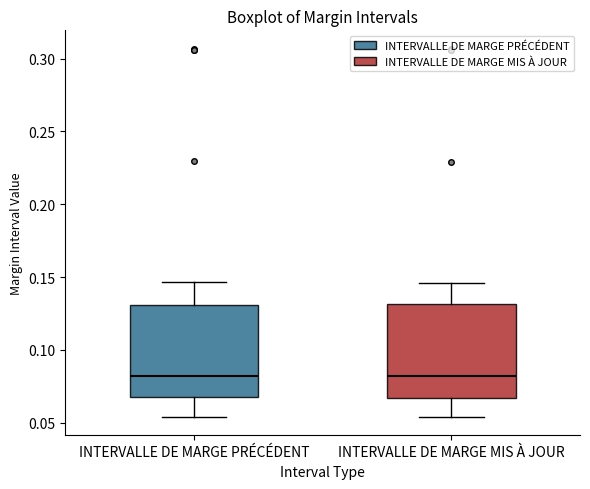

Reading left to right, read every box against the y-axis: the position of its median line, the range the box covers, and the ends of its whiskers. The values are not printed on the chart, so give them approximately, as read against the axis.

INTERVALLE DE MARGE PRÉCÉDENT: median 0.080, box 0.065 to 0.130, whiskers 0.055 to 0.145
INTERVALLE DE MARGE MIS À JOUR: median 0.080, box 0.065 to 0.130, whiskers 0.055 to 0.145